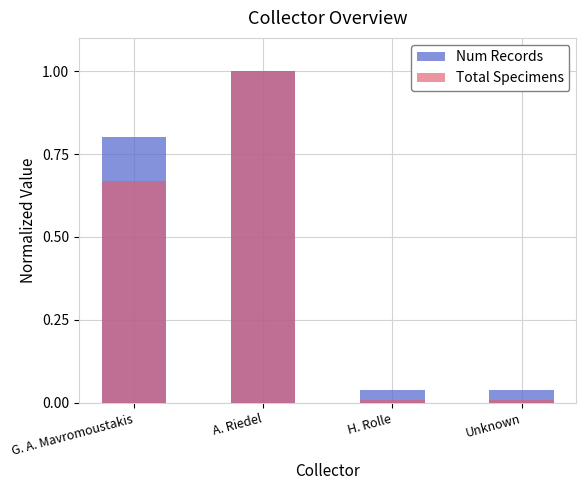

Which series has the largest total across all categories?

Num Records